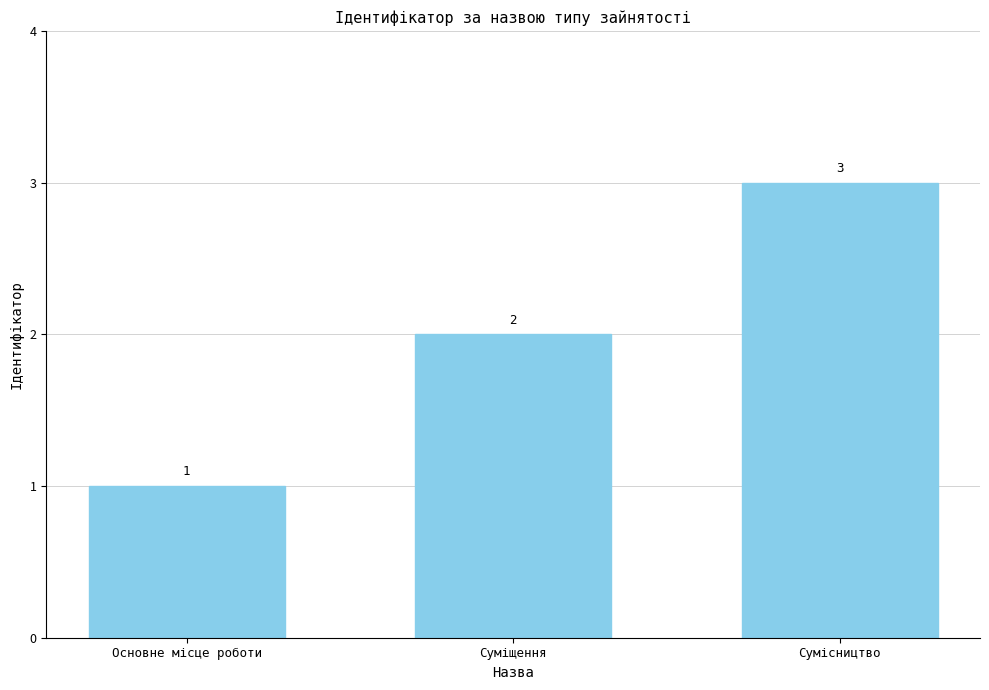

What is the difference between the second highest and minimum values?

1